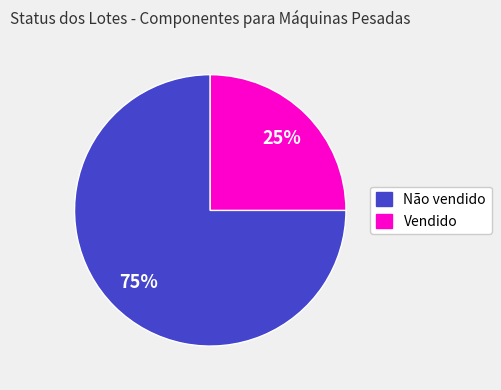

To the nearest percent, what is the difference between the largest and smallest slice percentages?

50%